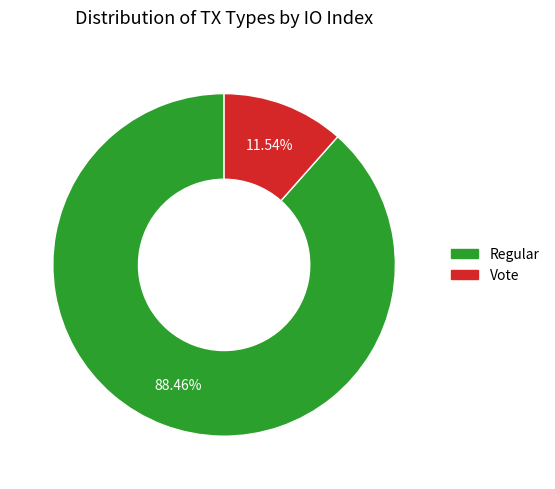

What portion of the pie excludes Vote?

88.5%